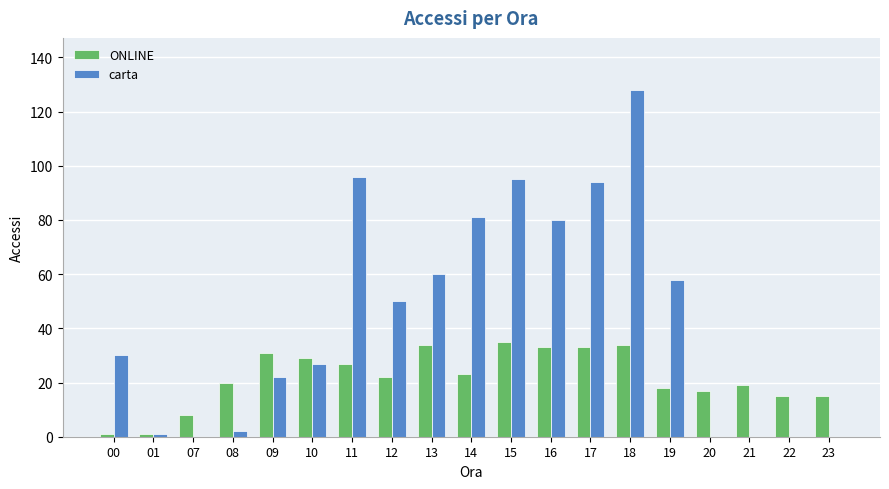

What is the sum of all carta values?

824